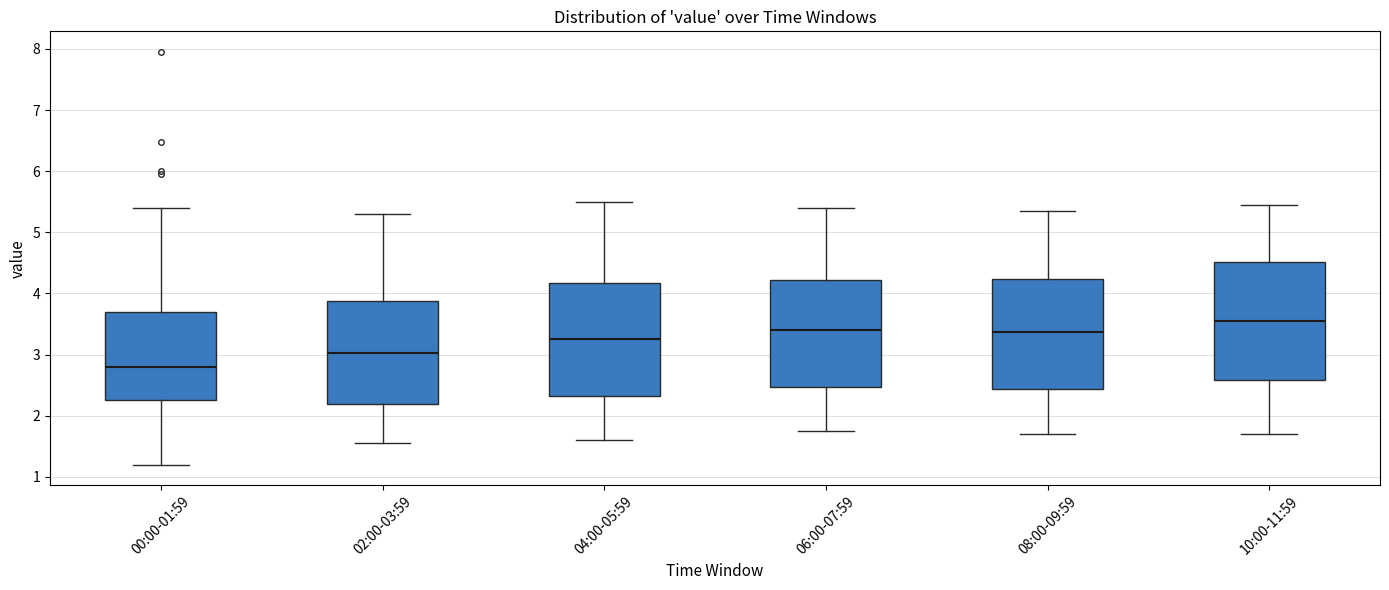

Reading left to right, transcribe this box plot: for each box, give where its median line is, the range the box spans, and where its two whiskers end, as read against the y-axis. The values are not printed on the chart, so give them approximately, as read against the axis.

00:00-01:59: median 2.8, box 2.3 to 3.7, whiskers 1.2 to 5.4
02:00-03:59: median 3.0, box 2.2 to 3.9, whiskers 1.6 to 5.3
04:00-05:59: median 3.3, box 2.3 to 4.2, whiskers 1.6 to 5.5
06:00-07:59: median 3.4, box 2.5 to 4.2, whiskers 1.8 to 5.4
08:00-09:59: median 3.4, box 2.4 to 4.2, whiskers 1.7 to 5.4
10:00-11:59: median 3.6, box 2.6 to 4.5, whiskers 1.7 to 5.5